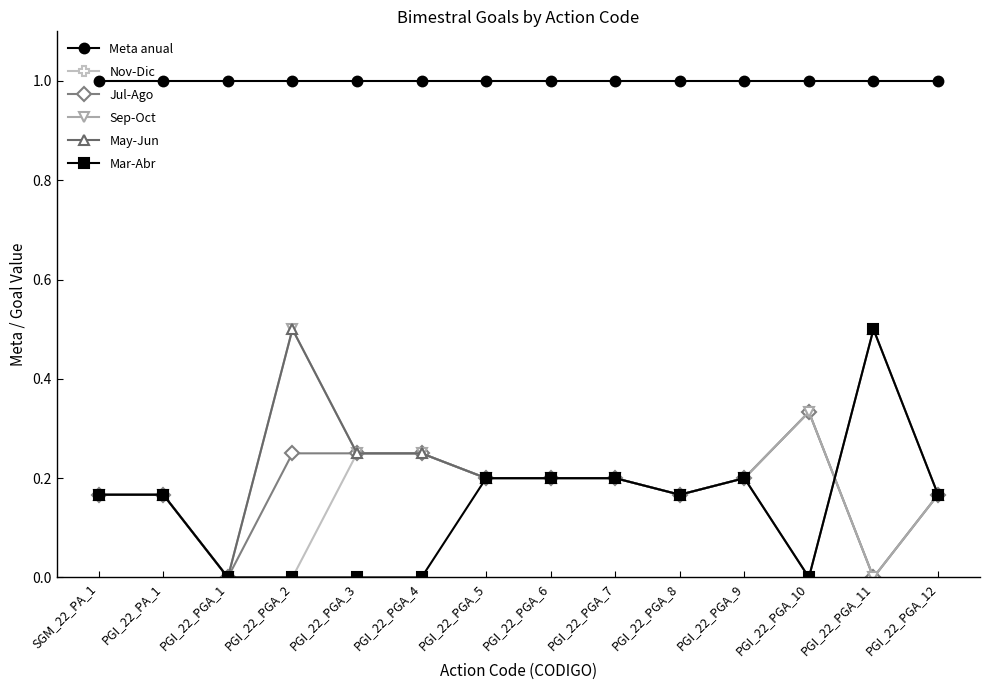

Which series has the largest total across all categories?

Meta anual